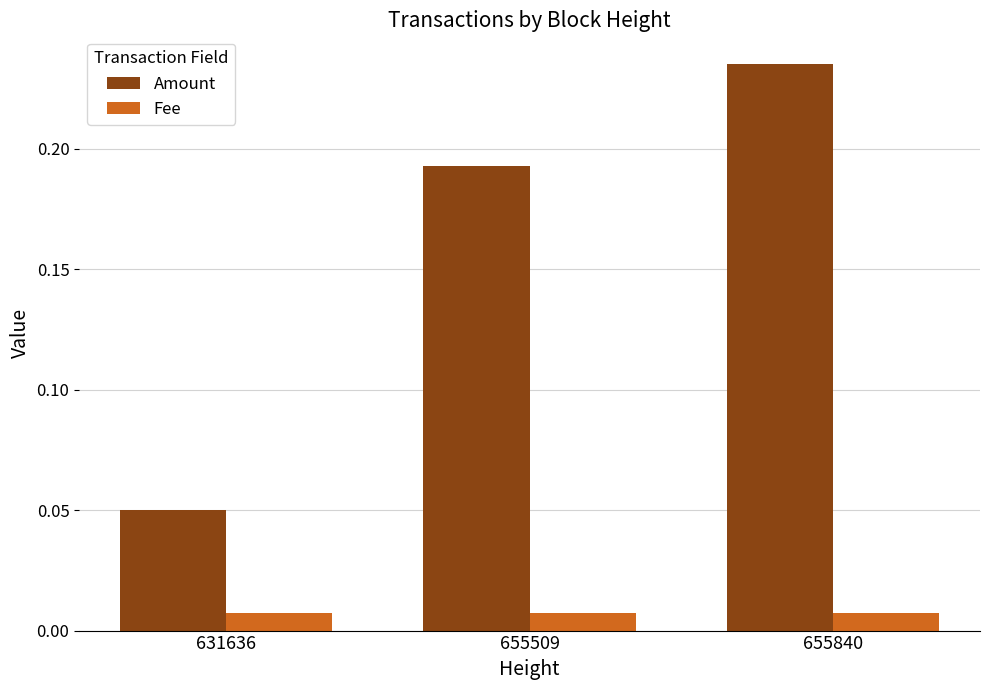

The Amount series shows 0.1 at 655840. True or false?

False